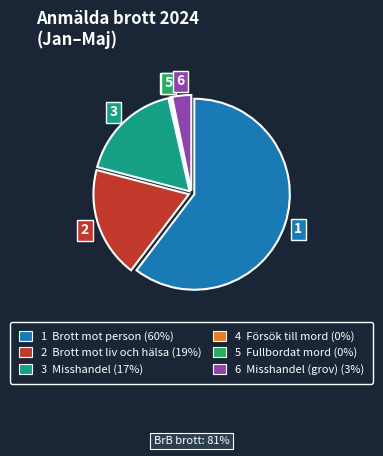

Does any single category account for the majority?

Yes